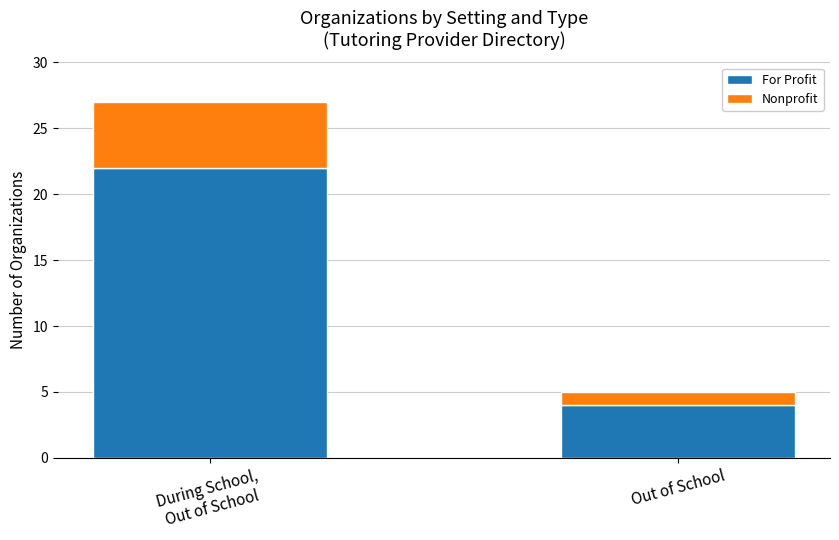

Which category has the lowest value in the For Profit series?

Out of School